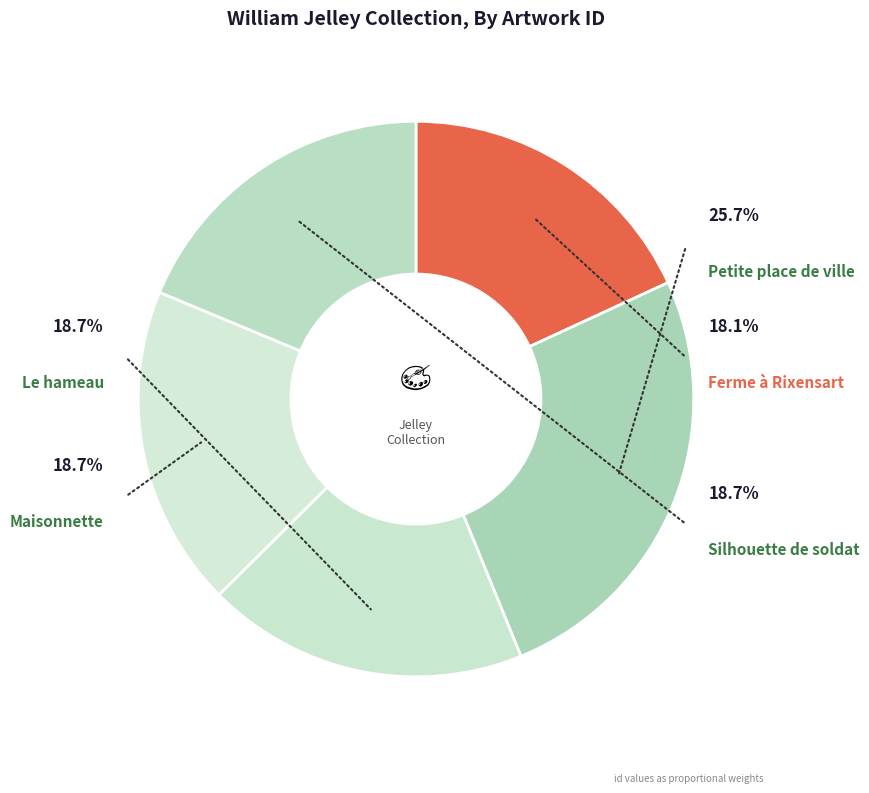

Between Ferme à Rixensart and William Jelley, Maisonnette, which is larger?

William Jelley, Maisonnette